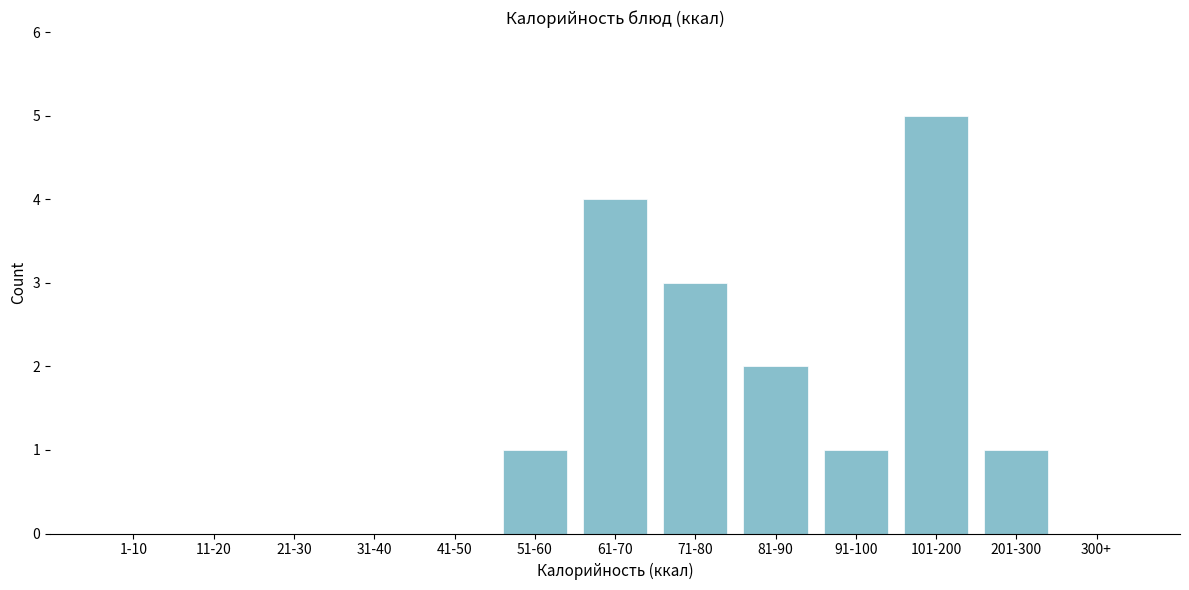

Reading left to right, extract all data points from this chart.

1-10=0	11-20=0	21-30=0	31-40=0	41-50=0	51-60=1	61-70=4	71-80=3	81-90=2	91-100=1	101-200=5	201-300=1	300+=0